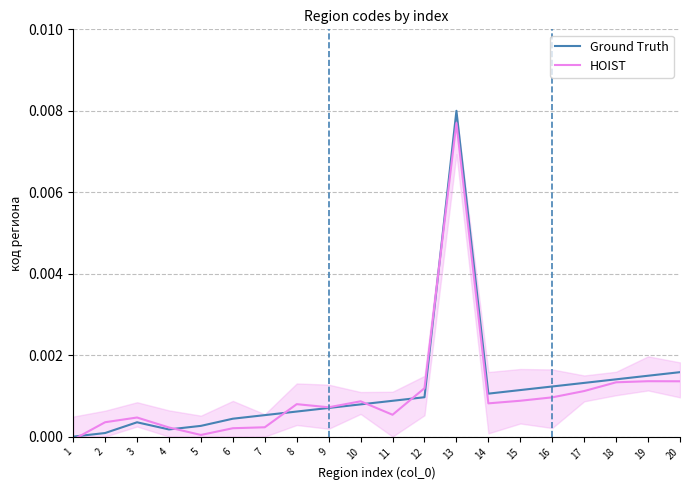

Count the number of data series in this chart.

2